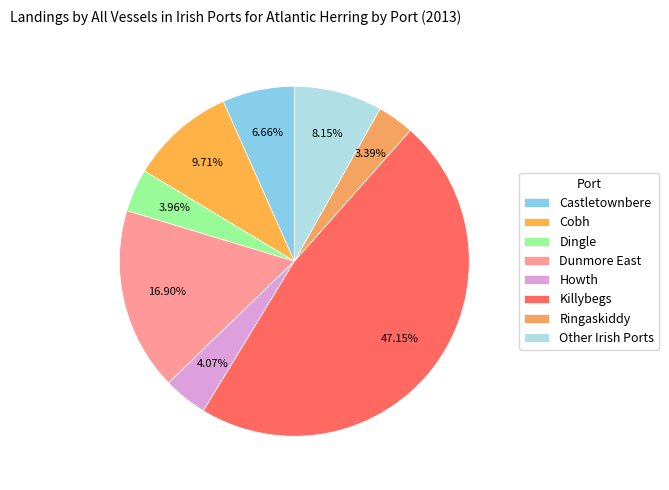

Count the number of slices in the pie.

8